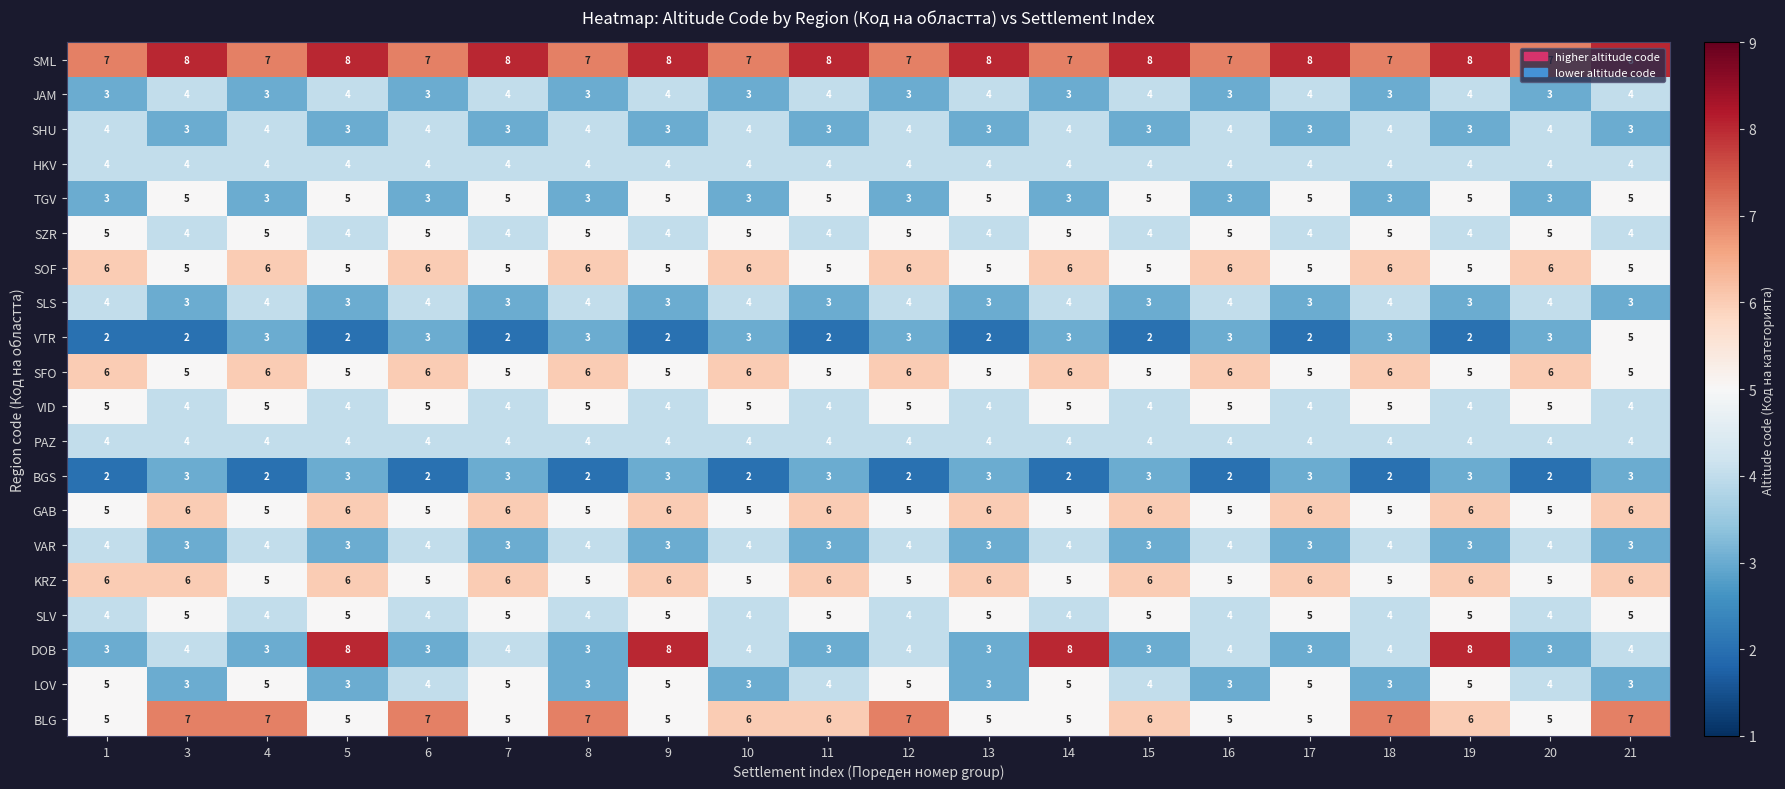

What is the sum of all SLV values?

90